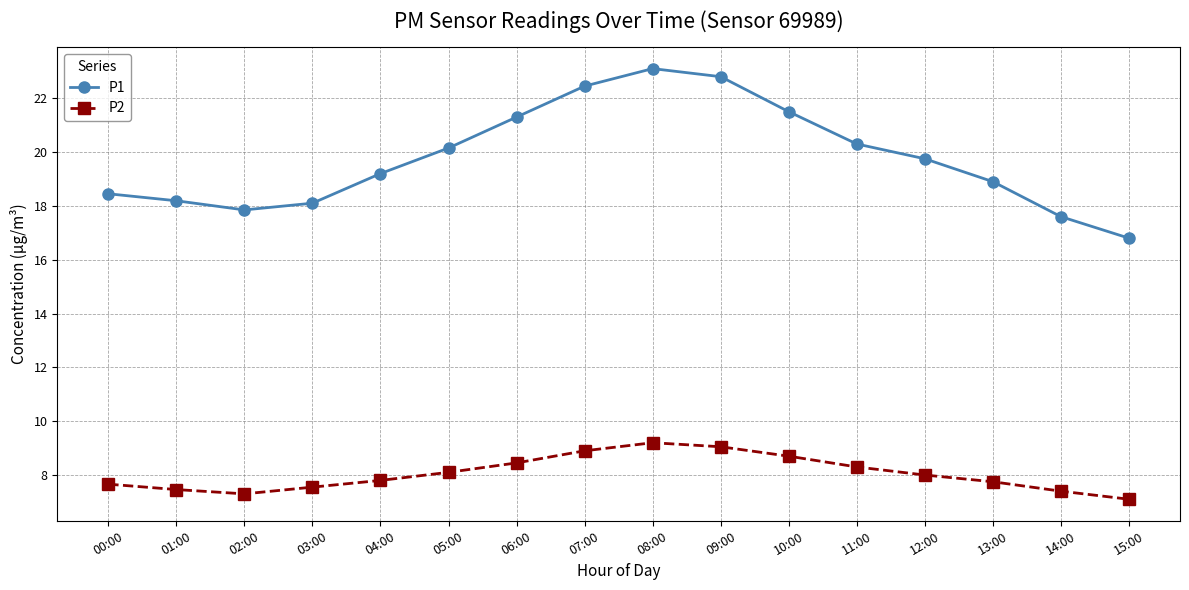

How many distinct data groups are displayed?

2